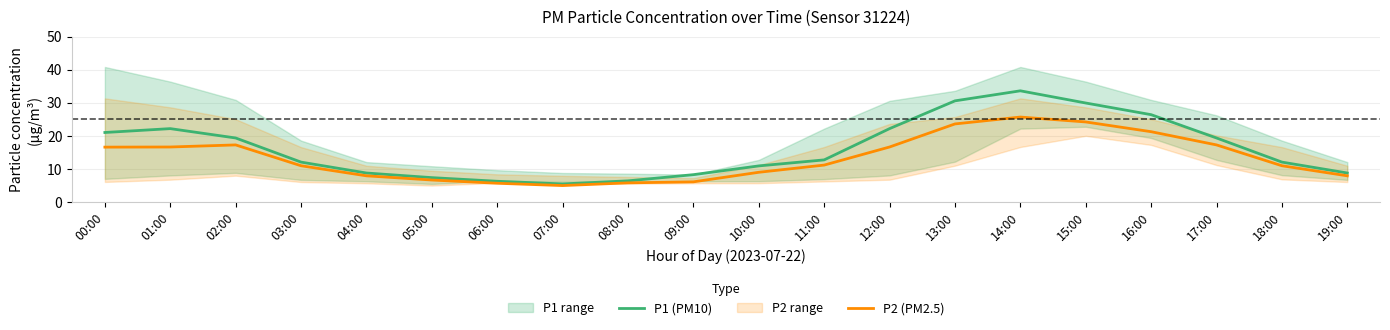

True or false: P1 (PM10) and P2 (PM2.5) cross at least once.

False